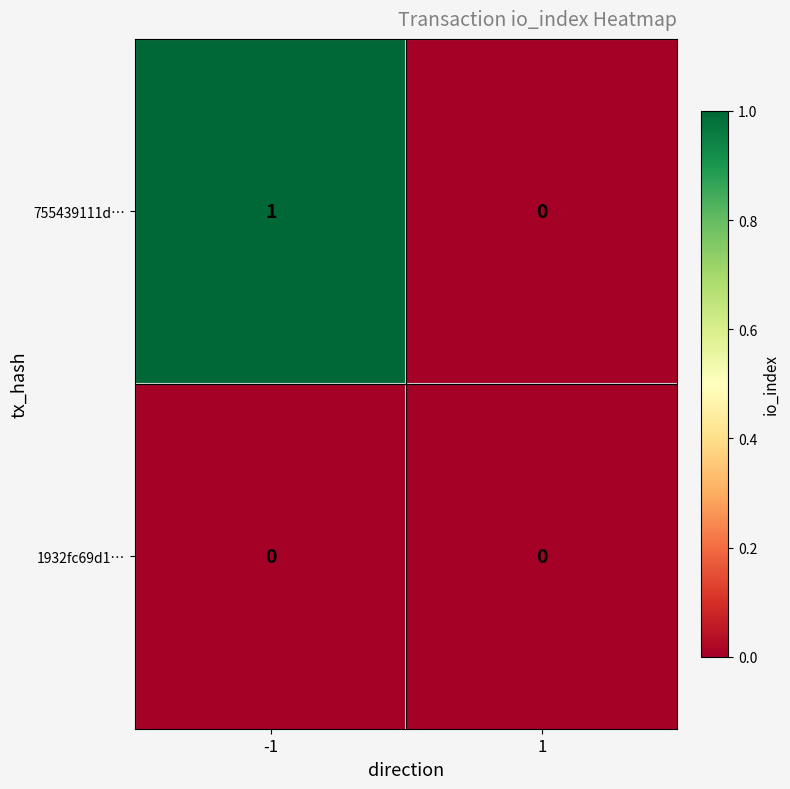

Rank the series at -1 from highest to lowest value.

755439111d…, 1932fc69d1…